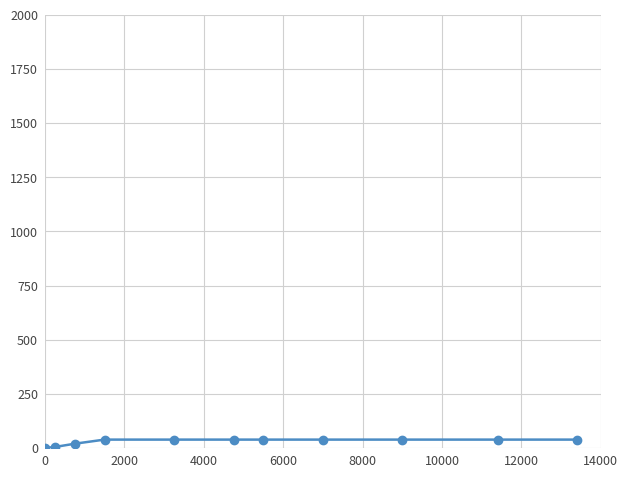

What is the sum of all values?

337